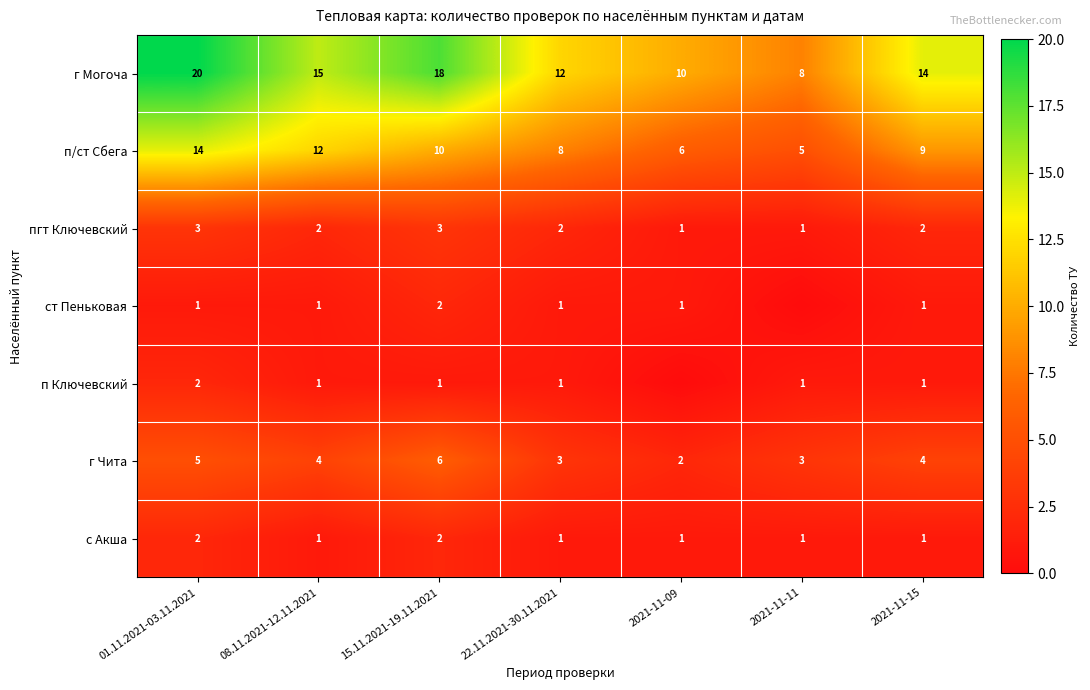

What value does the г Могоча series have at 22.11.2021-30.11.2021, to the nearest 10?

10